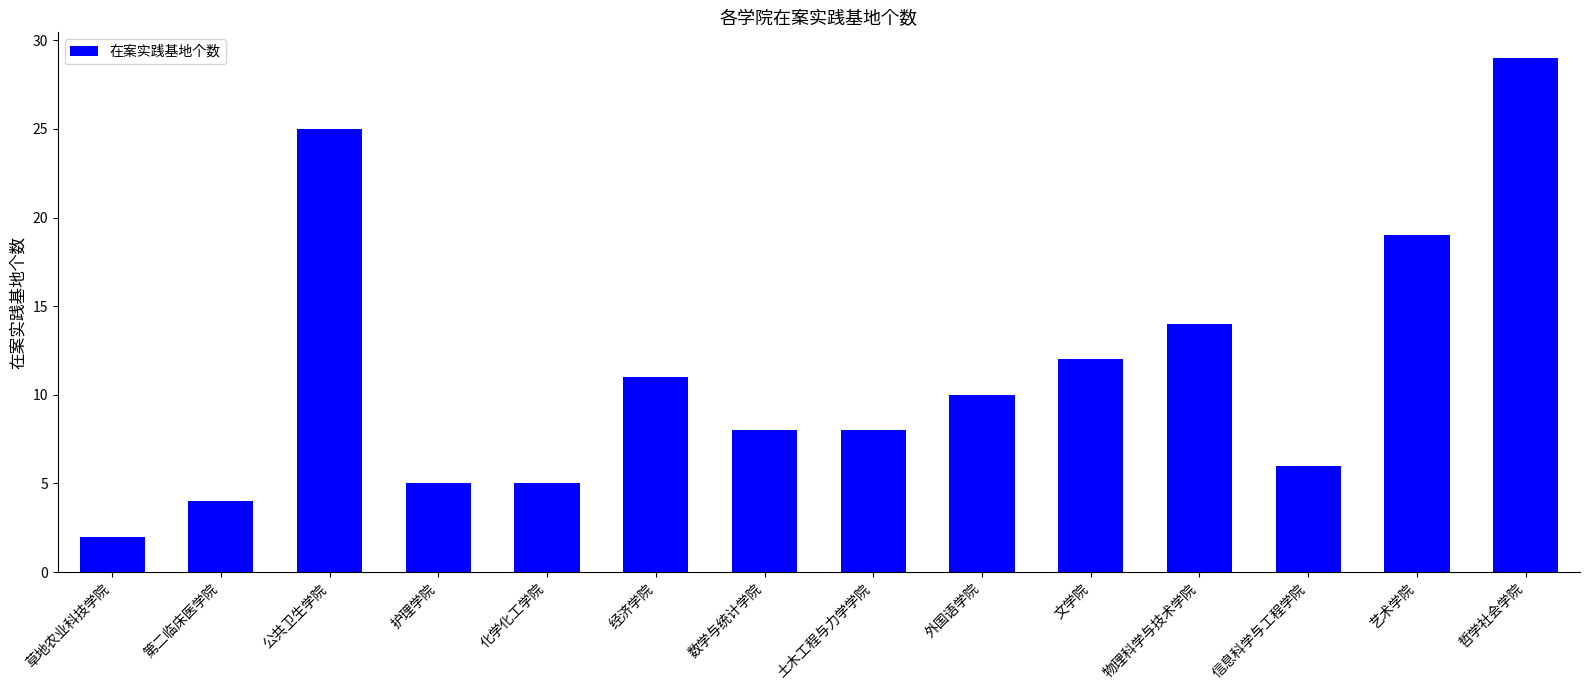

What is the smallest value displayed?

2